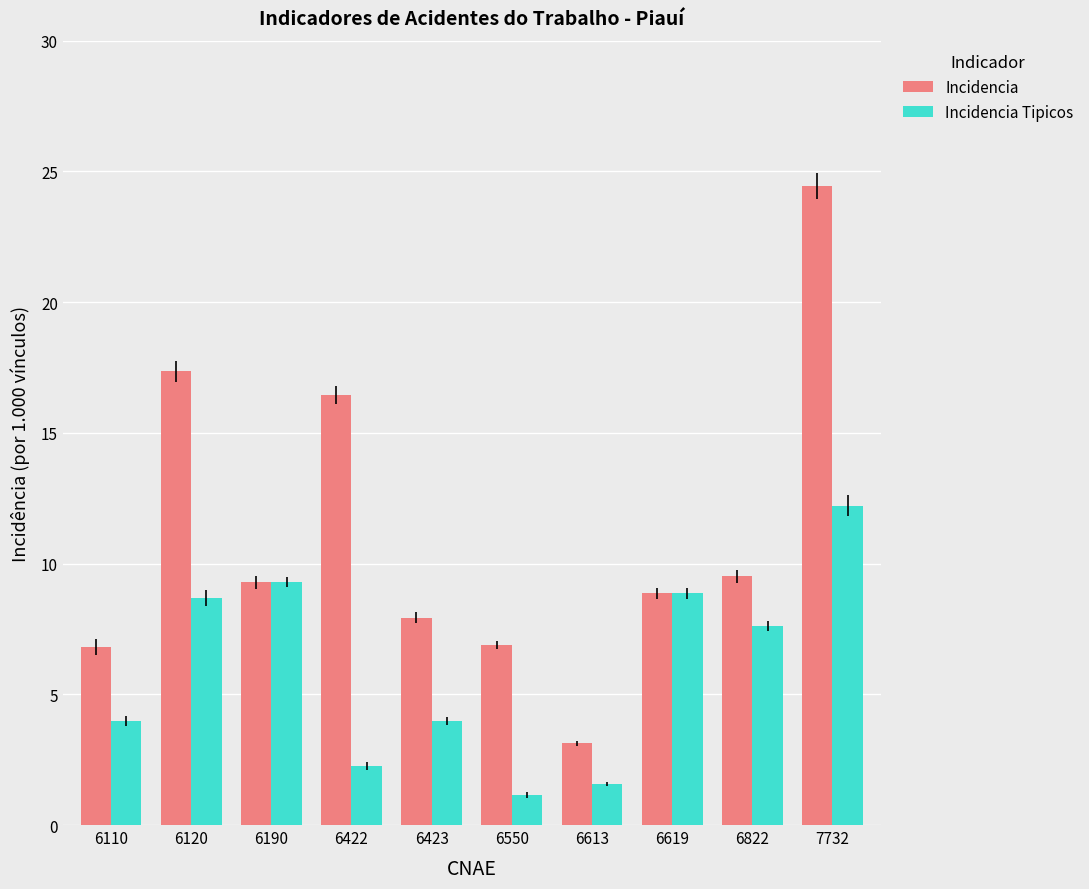

Is it true that Incidencia Tipicos equals 9.3 at 6190?

True